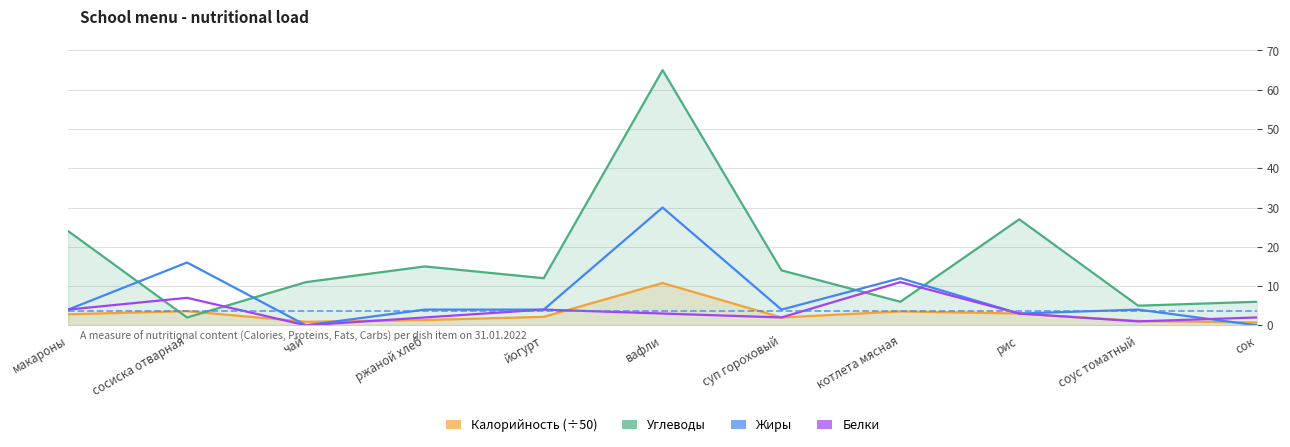

At which label does Жиры first exceed 4?

сосиска отварная